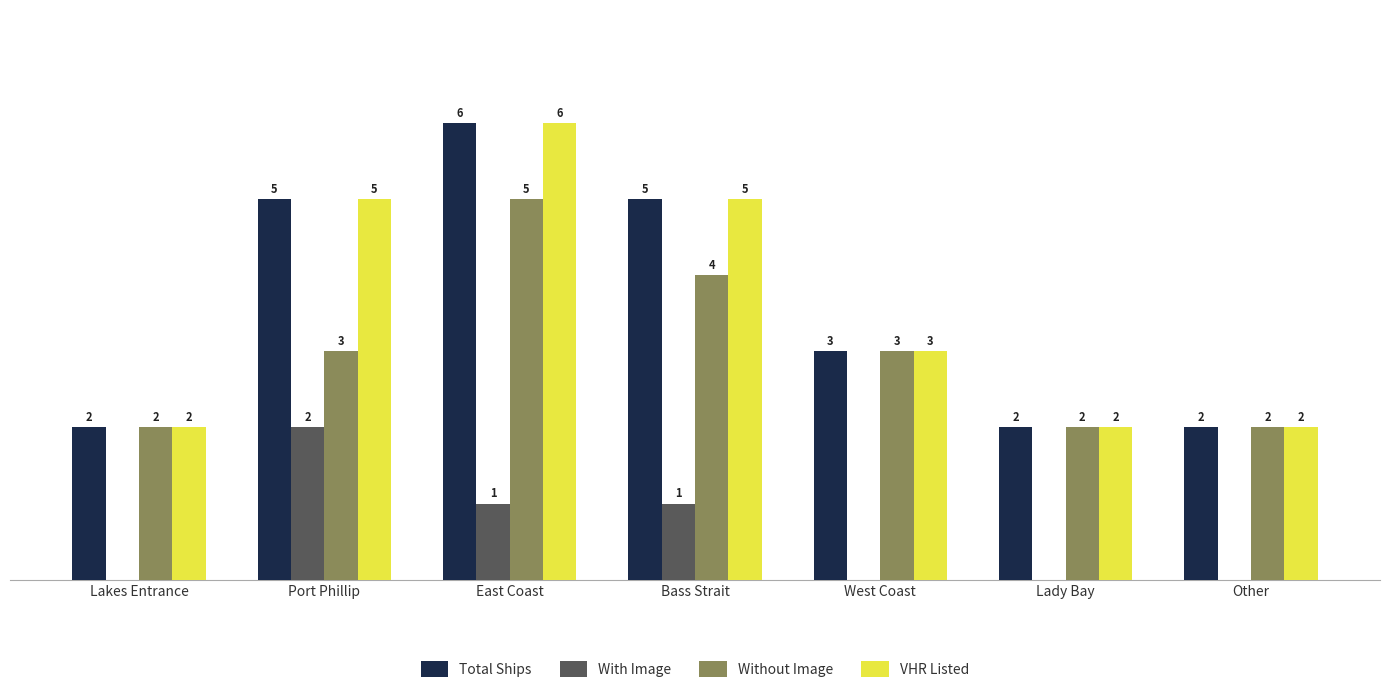

Which category has the highest value in the Total Ships series?

East Coast